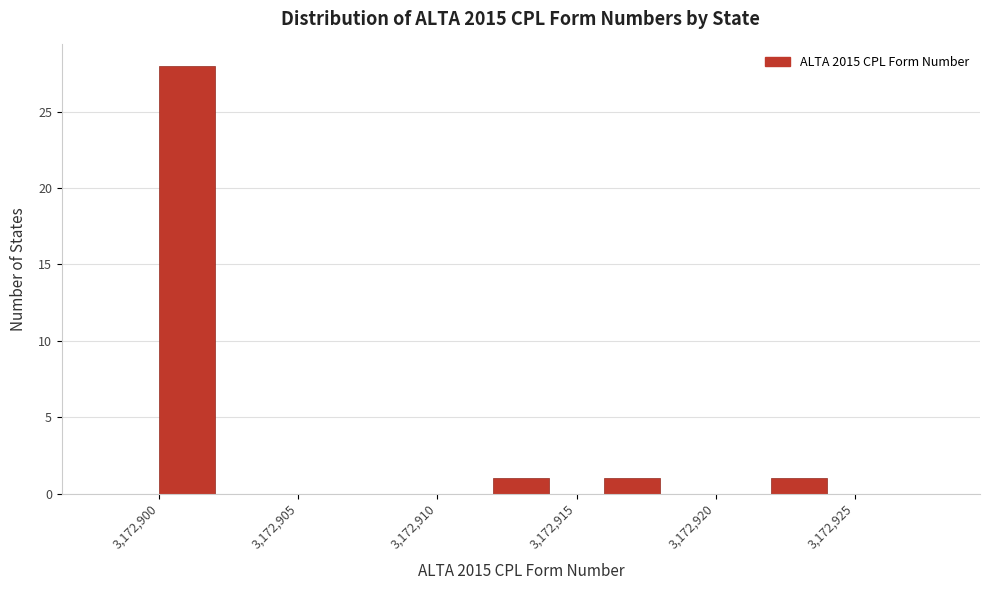

How tall is the bar that spans 3172916 to 3172918 on the x-axis? The values are not printed on the chart, so give them approximately, as read against the axis.

1